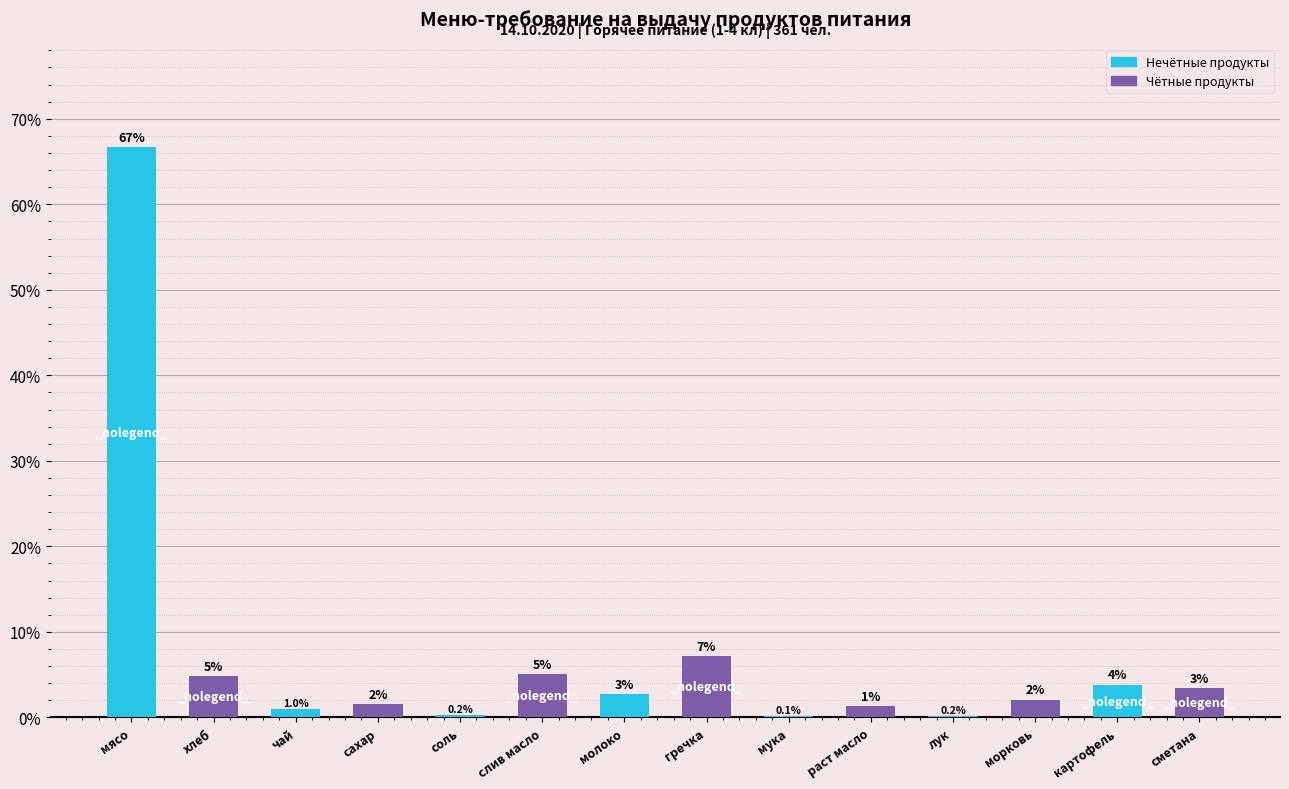

What is the sum of all values?

100.0